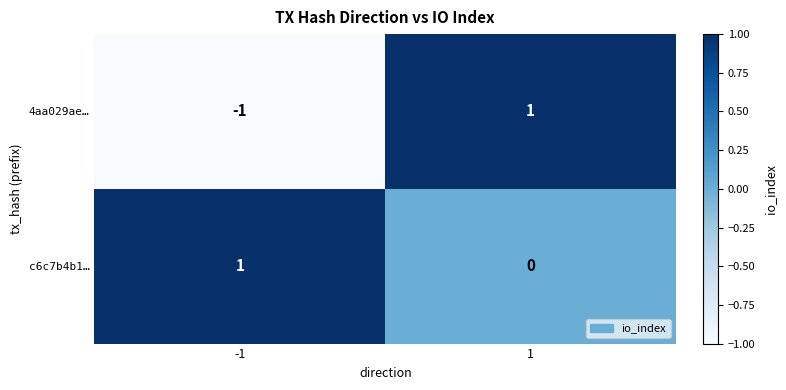

Between -1 and 1, which series saw the biggest shift?

4aa029ae…